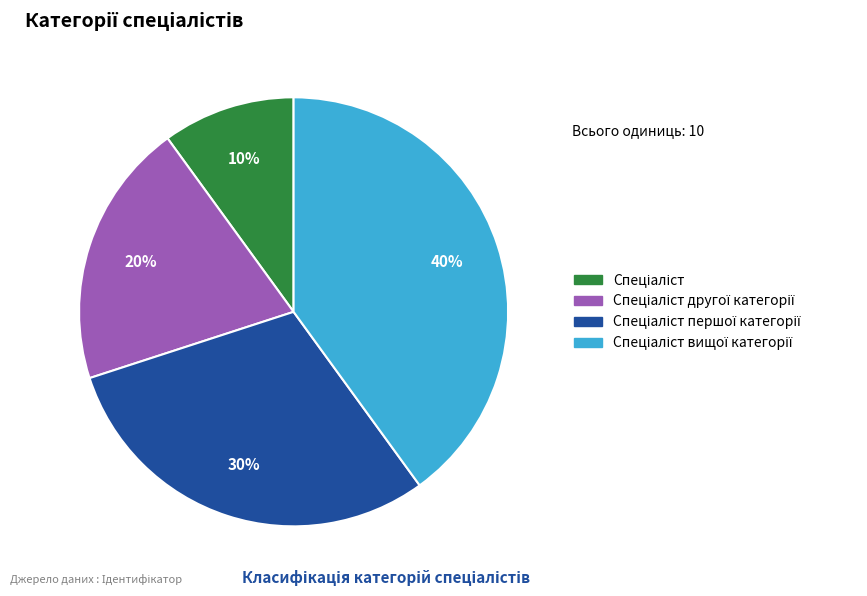

How many segments does this pie chart have?

4